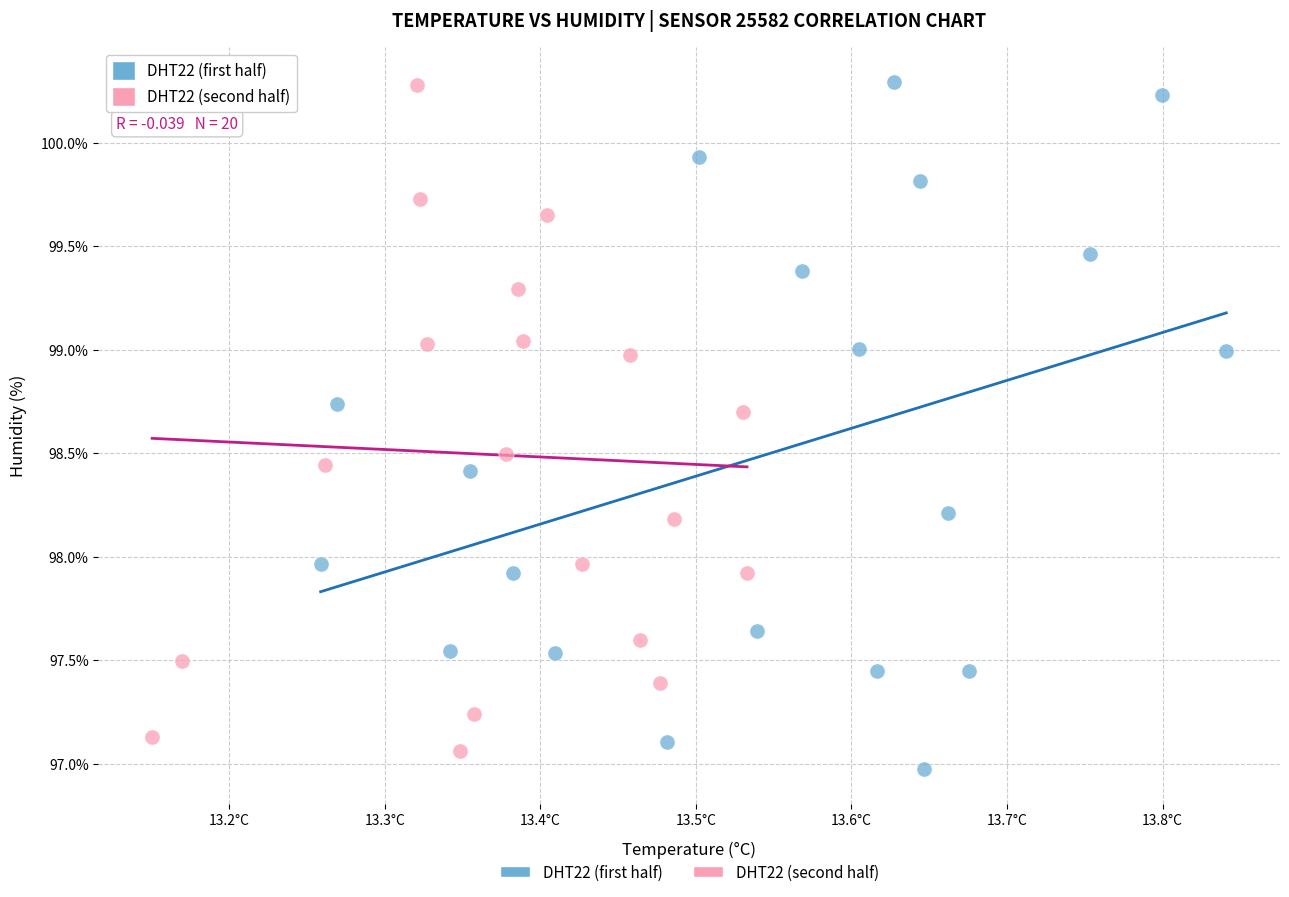

What are all the series names shown in the legend?

DHT22 (first half), DHT22 (second half)